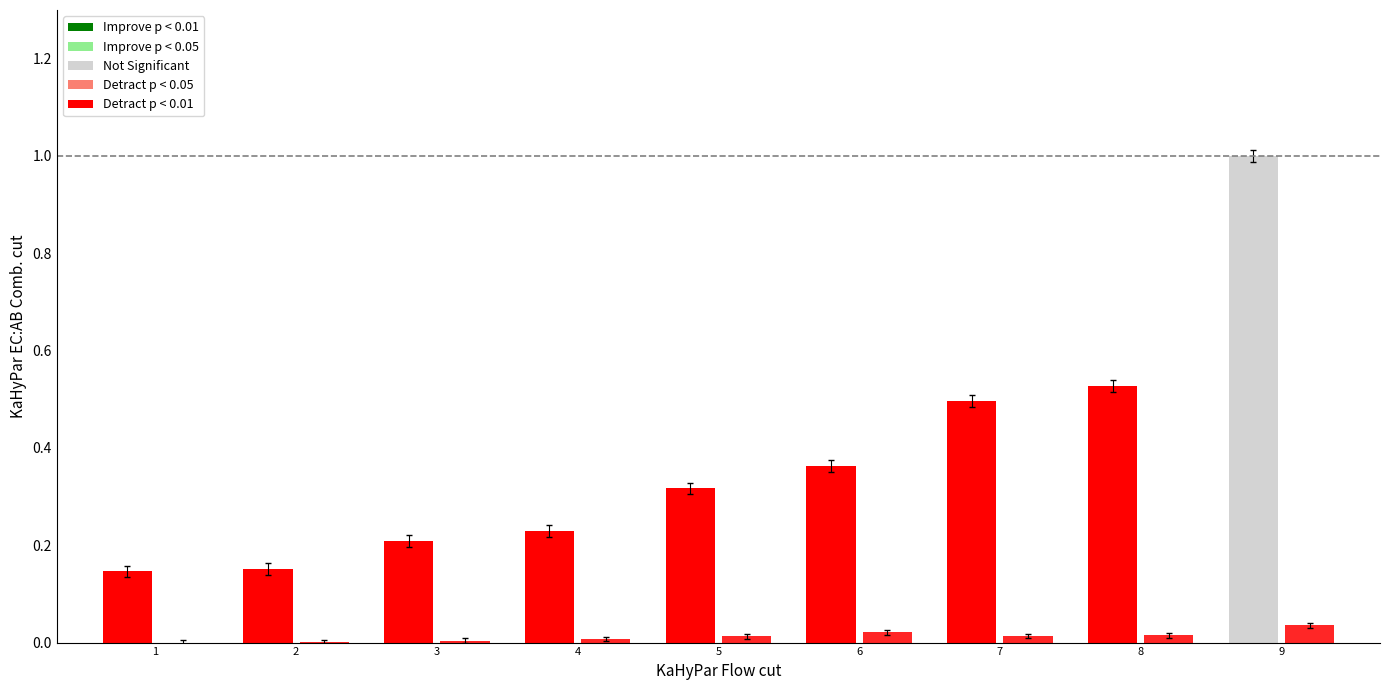

Reading right to left, list all the values displayed in this chart.

Калорийность (норм.): 9=1.0	8=0.5	7=0.5	6=0.4	5=0.3	4=0.2	3=0.2	2=0.2	1=0.1
Белки (норм.): 9=0.0	8=0.0	7=0.0	6=0.0	5=0.0	4=0.0	3=0.0	2=0.0	1=0.0